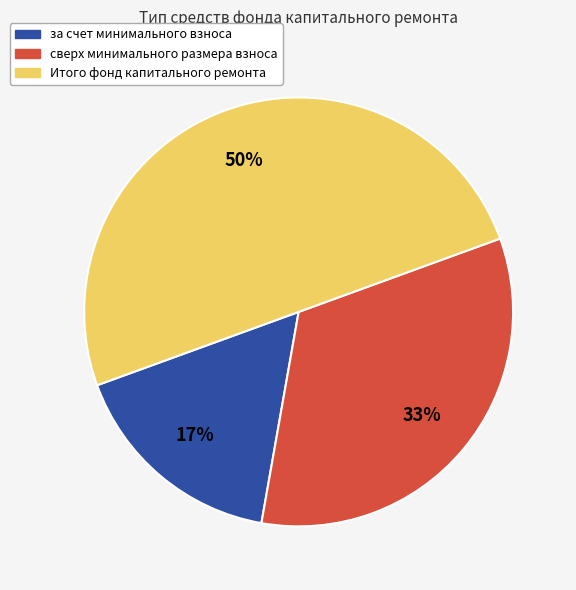

Does сверх минимального размера взноса represent more than half of the total?

No